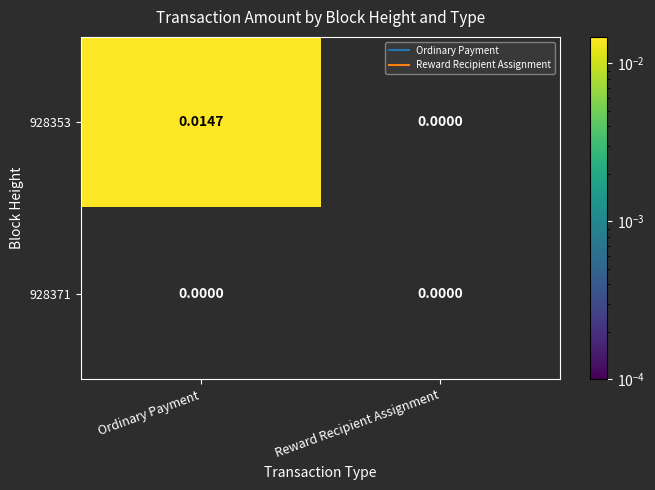

Rank the series by their maximum value, from lowest to highest.

928371, 928353